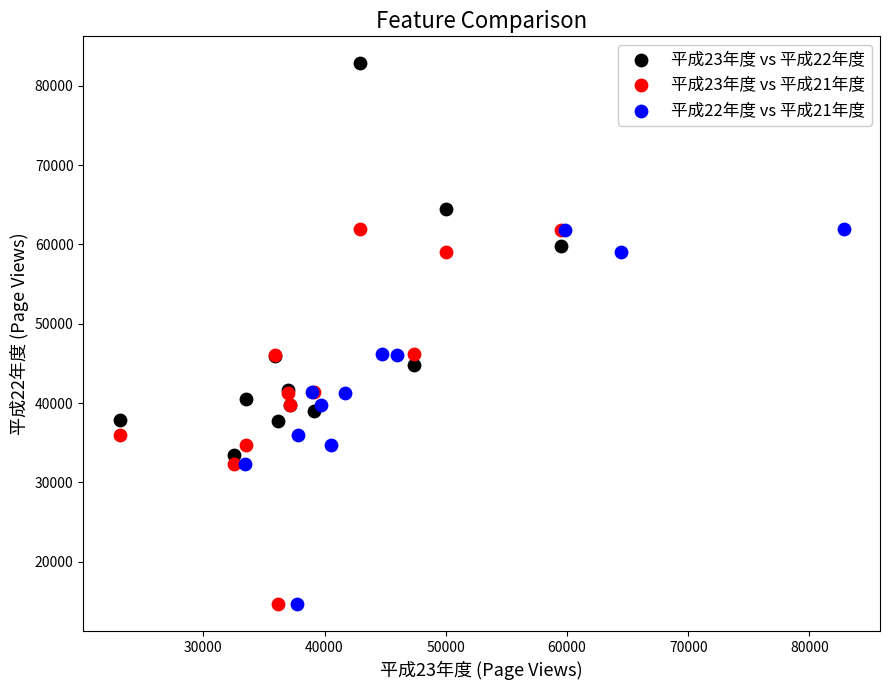

What are all the series names shown in the legend?

平成23年度 vs 平成22年度, 平成23年度 vs 平成21年度, 平成22年度 vs 平成21年度